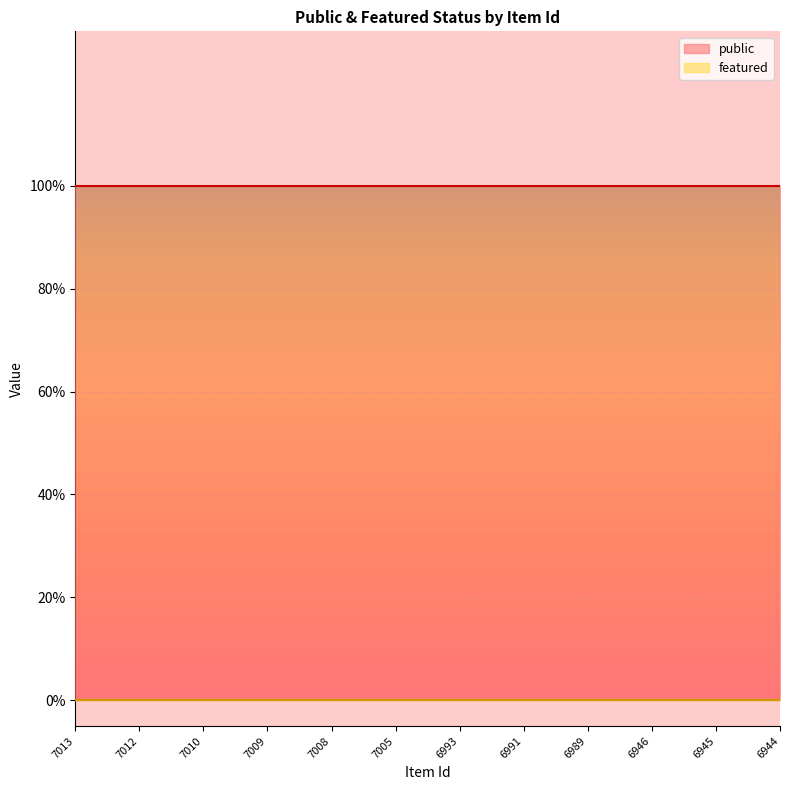

Which series has the largest total across all categories?

public